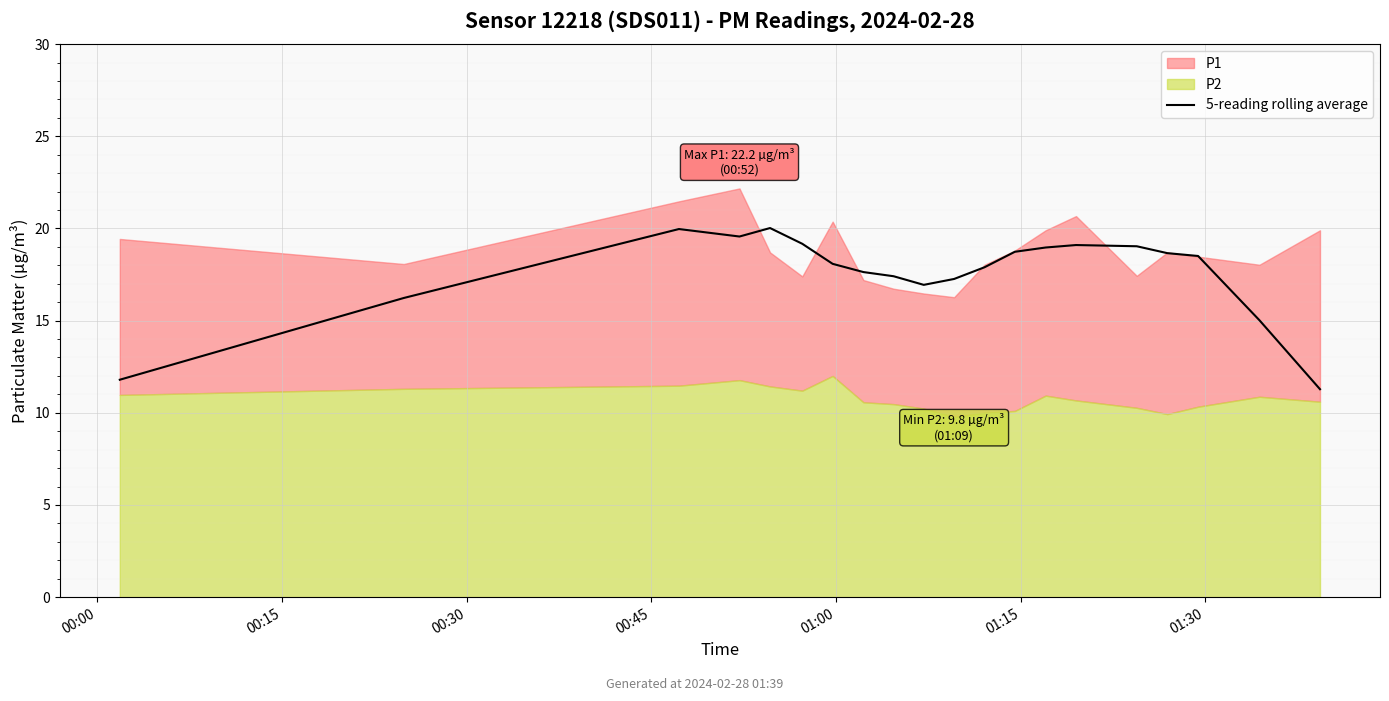

Between 11 and 9, which is larger?

11